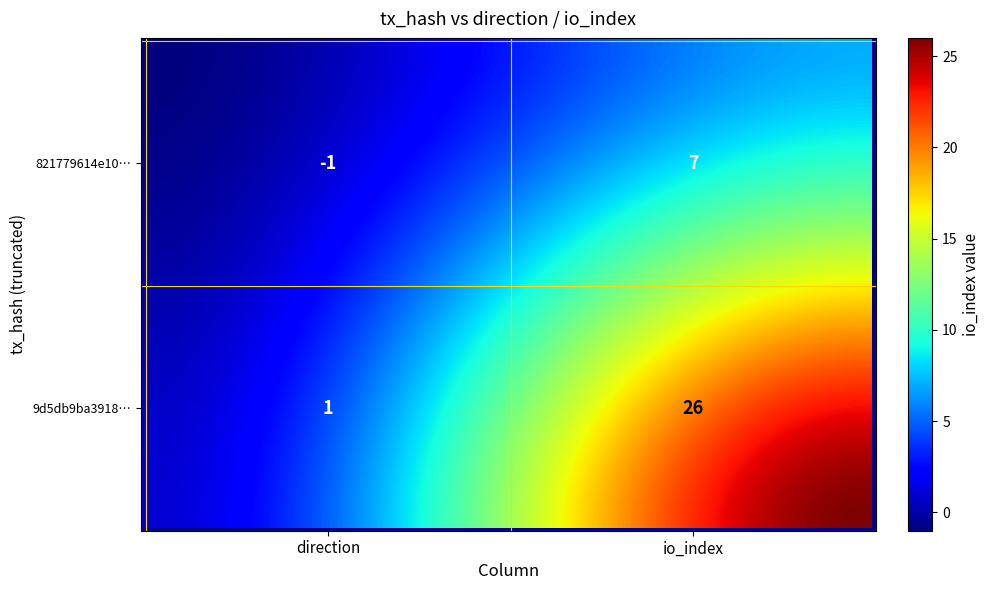

The value of 821779614e10a0d9b8c847fc7e1bc01eb07c3ab at 0 is -1. True or false?

False